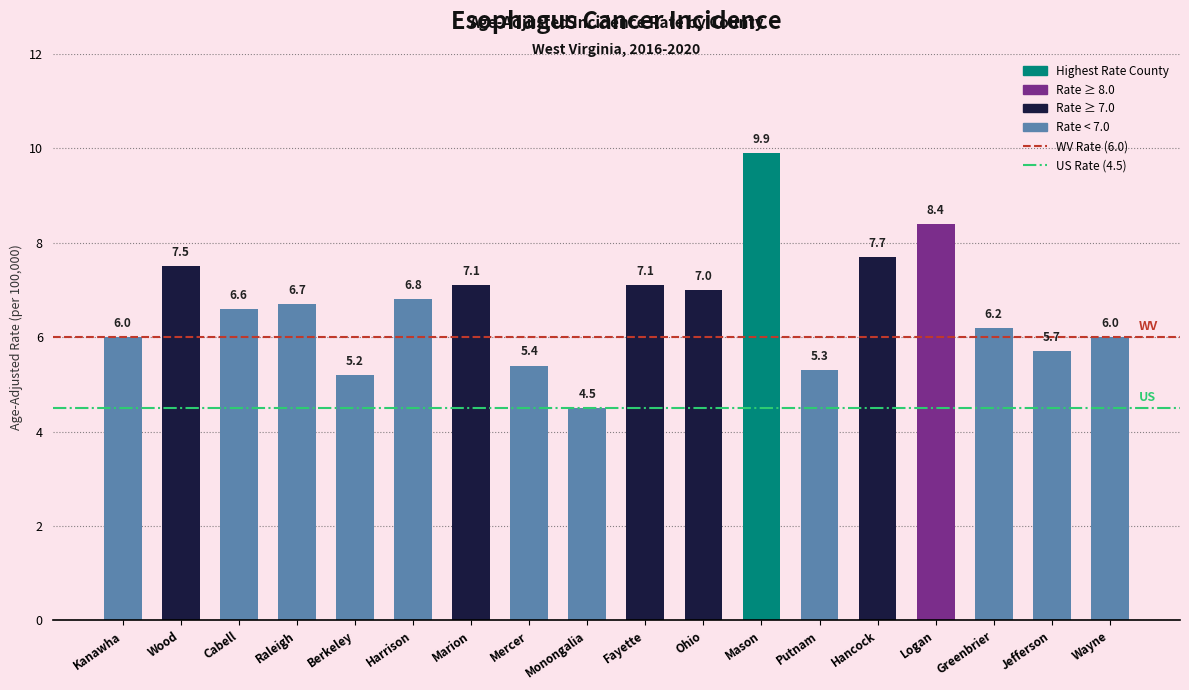

True or false: the data shows 4.2 at Fayette.

False